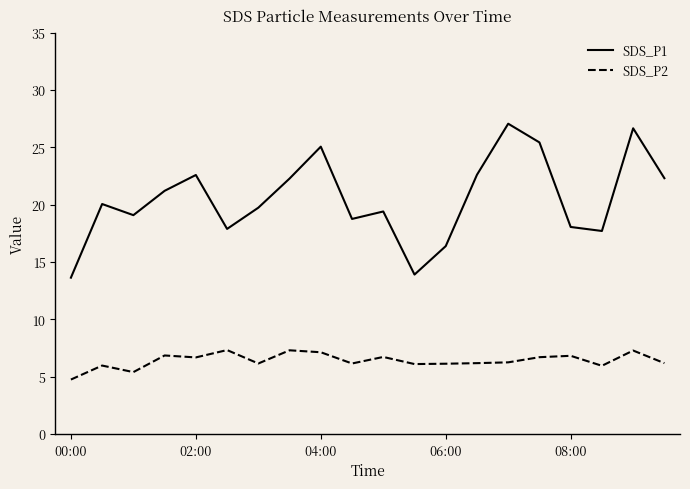

How many lines are shown in the chart?

2